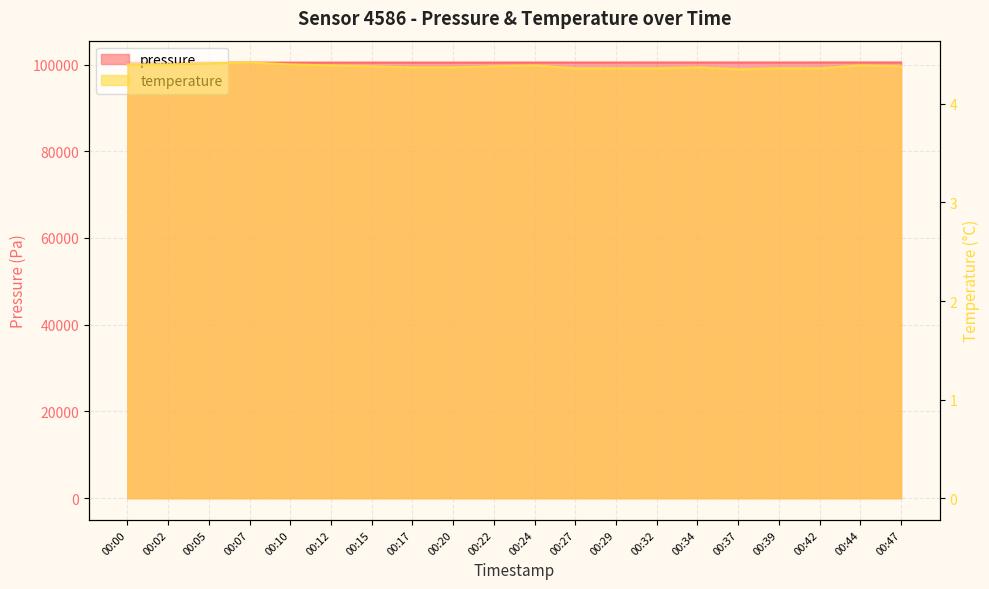

At 00:20, list the series in order from largest to smallest.

pressure, temperature